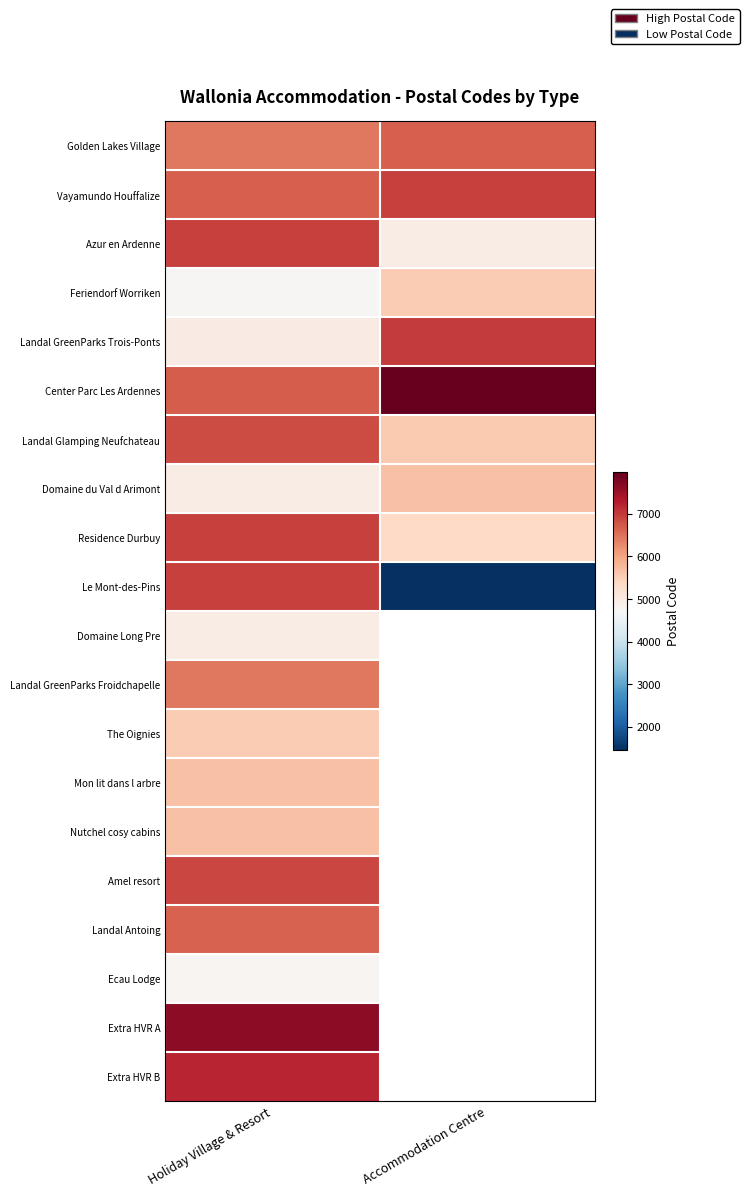

What is the total value across all series at Holiday Village & Resort?

123551.0